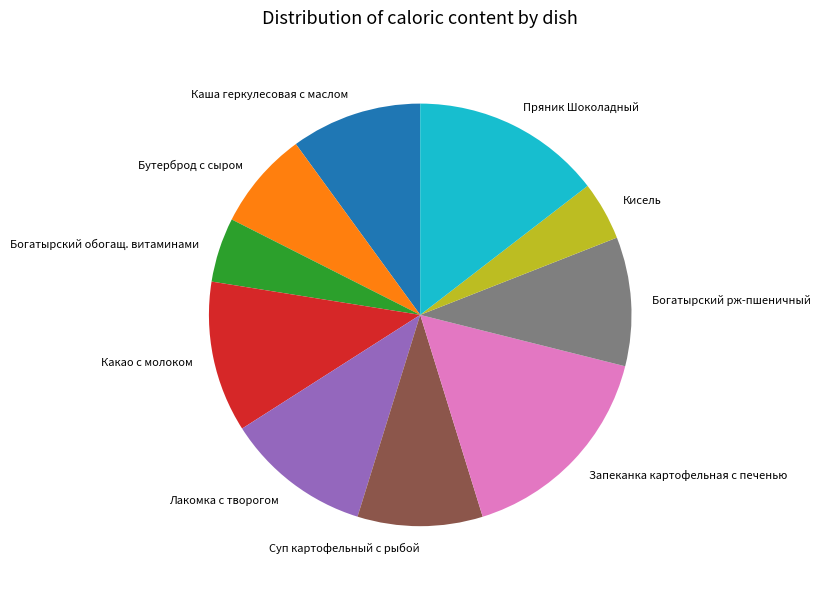

Is there any slice that represents more than half of the pie?

No